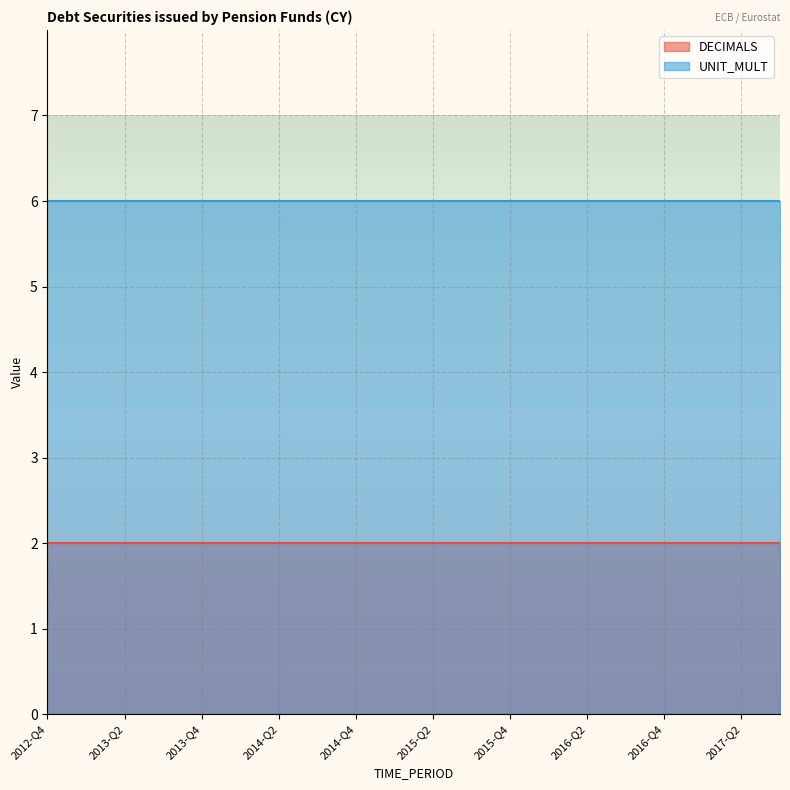

Reading left to right, list all the values displayed in this chart.

DECIMALS: 2012-Q4=2	2013-Q1=2	2013-Q2=2	2013-Q3=2	2013-Q4=2	2014-Q1=2	2014-Q2=2	2014-Q3=2	2014-Q4=2	2015-Q1=2	2015-Q2=2	2015-Q3=2	2015-Q4=2	2016-Q1=2	2016-Q2=2	2016-Q3=2	2016-Q4=2	2017-Q1=2	2017-Q2=2	2017-Q3=2
UNIT_MULT: 2012-Q4=6	2013-Q1=6	2013-Q2=6	2013-Q3=6	2013-Q4=6	2014-Q1=6	2014-Q2=6	2014-Q3=6	2014-Q4=6	2015-Q1=6	2015-Q2=6	2015-Q3=6	2015-Q4=6	2016-Q1=6	2016-Q2=6	2016-Q3=6	2016-Q4=6	2017-Q1=6	2017-Q2=6	2017-Q3=6